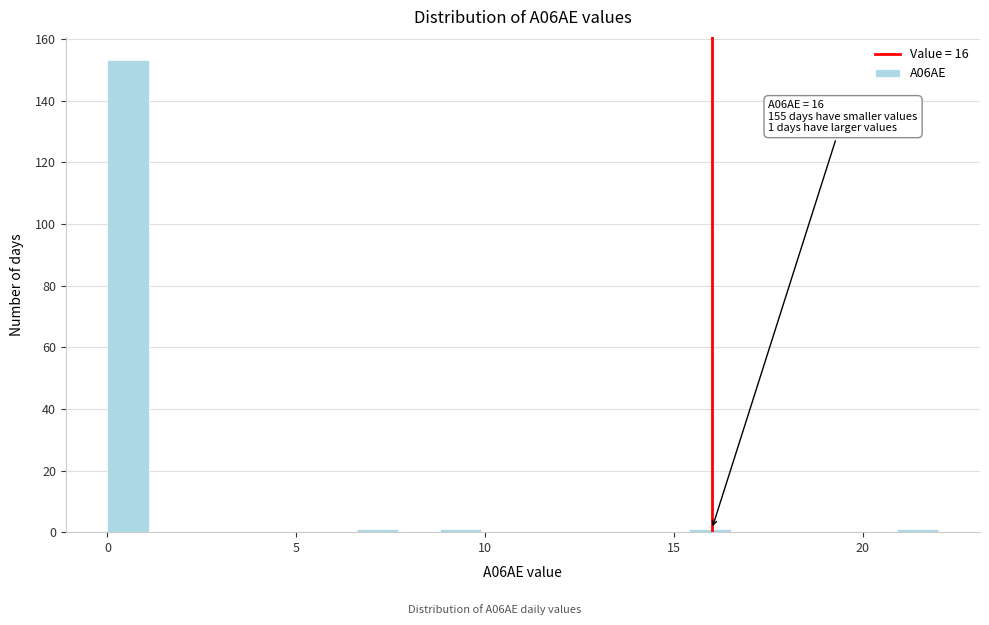

Read against the x-axis, roughly where is the centre of the tallest bar?

0.5